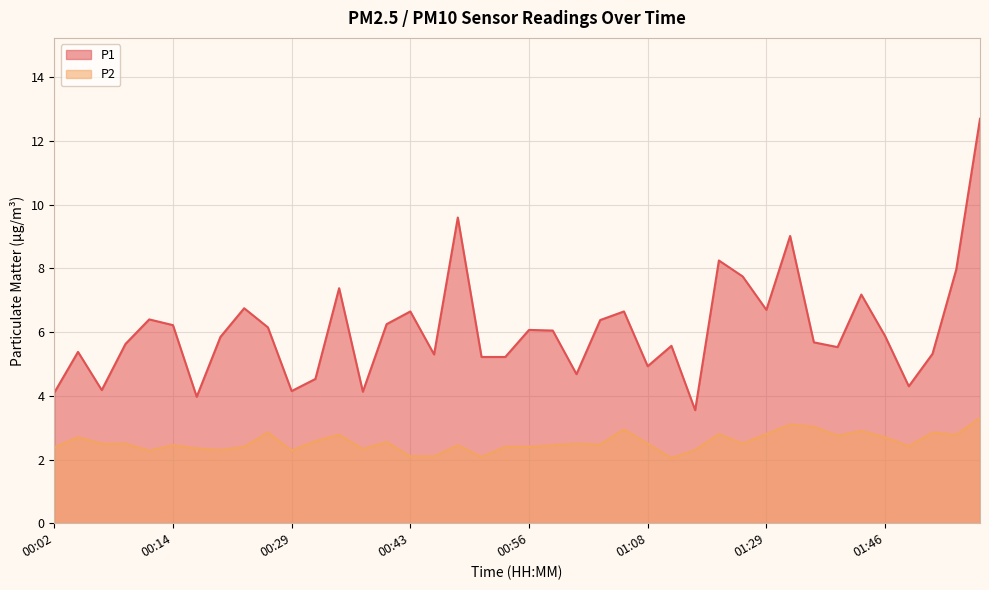

What are all the series names shown in the legend?

P1, P2